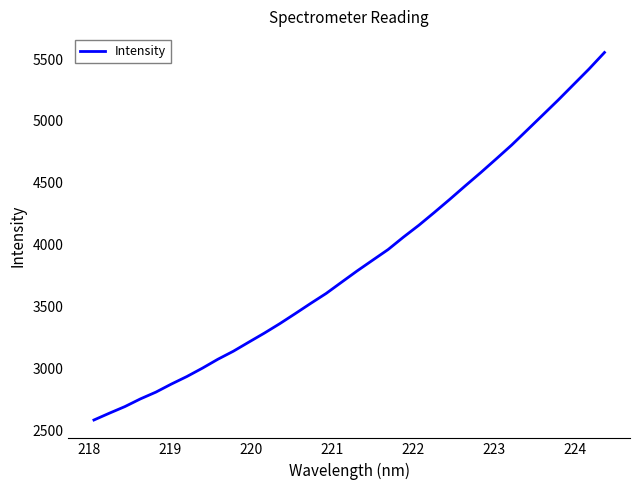

What is the difference between the maximum and minimum values?

2966.4